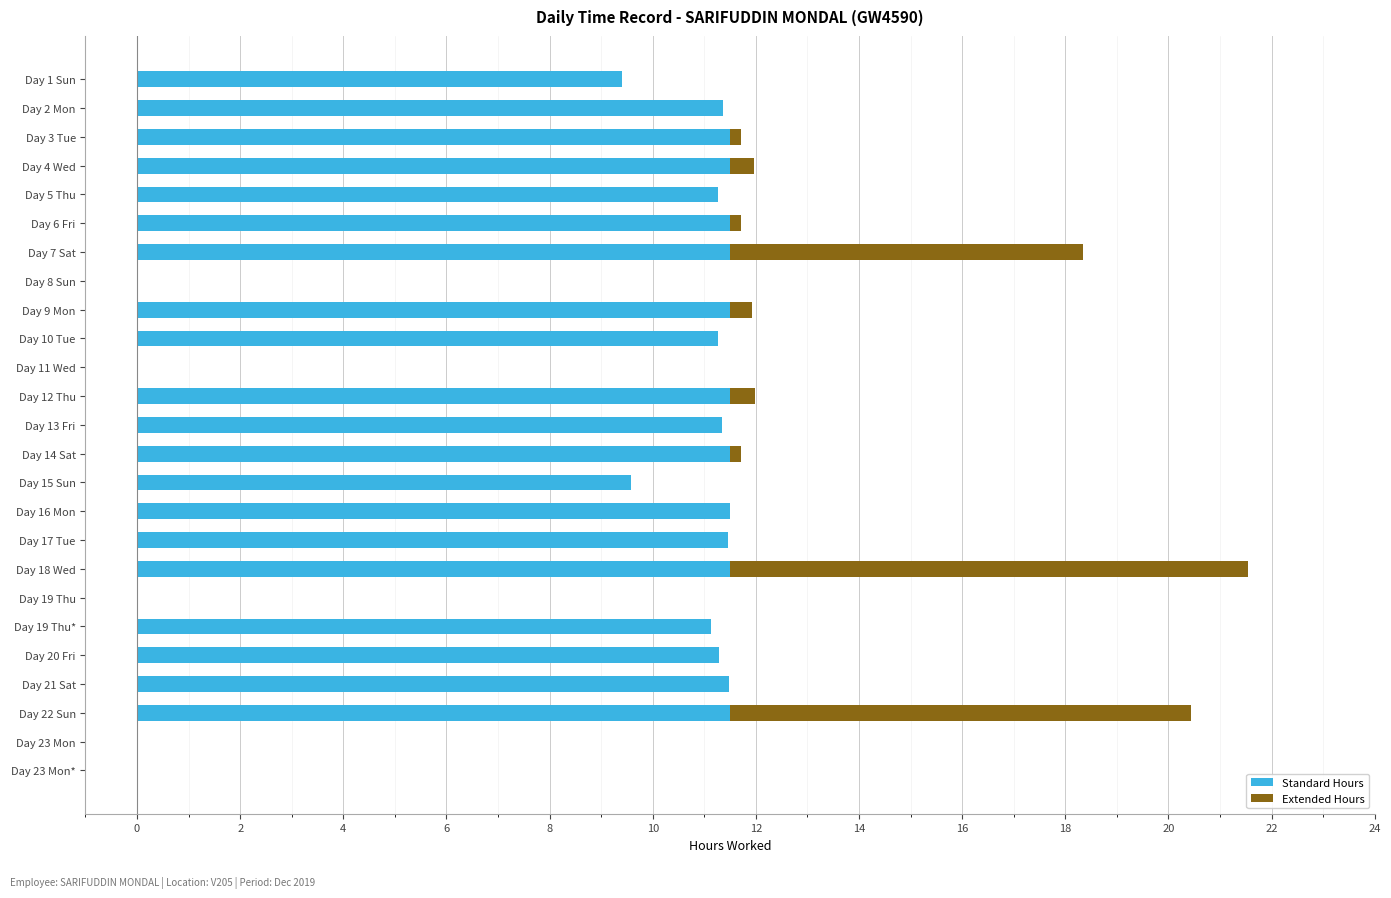

At which category is the sum across all series the highest?

Day 18 Wed